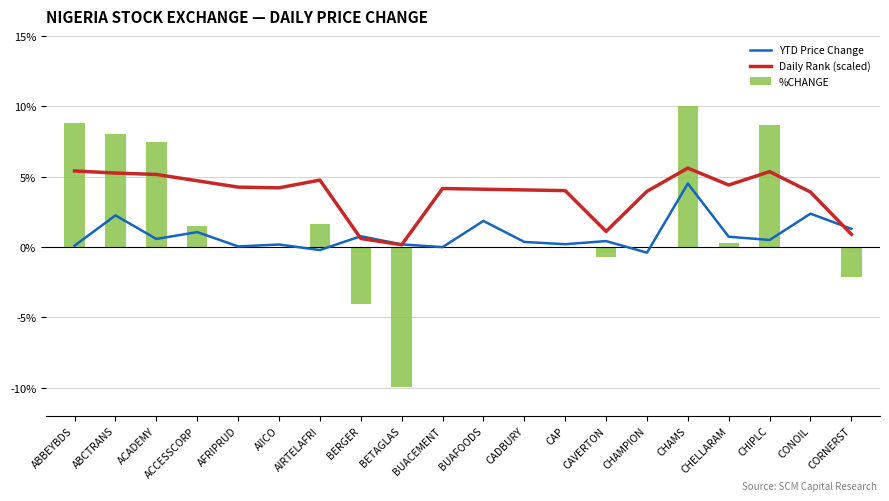

At ABBEYBDS, list the series in order from largest to smallest.

%CHANGE, Daily Rank (scaled), YTD Price Change